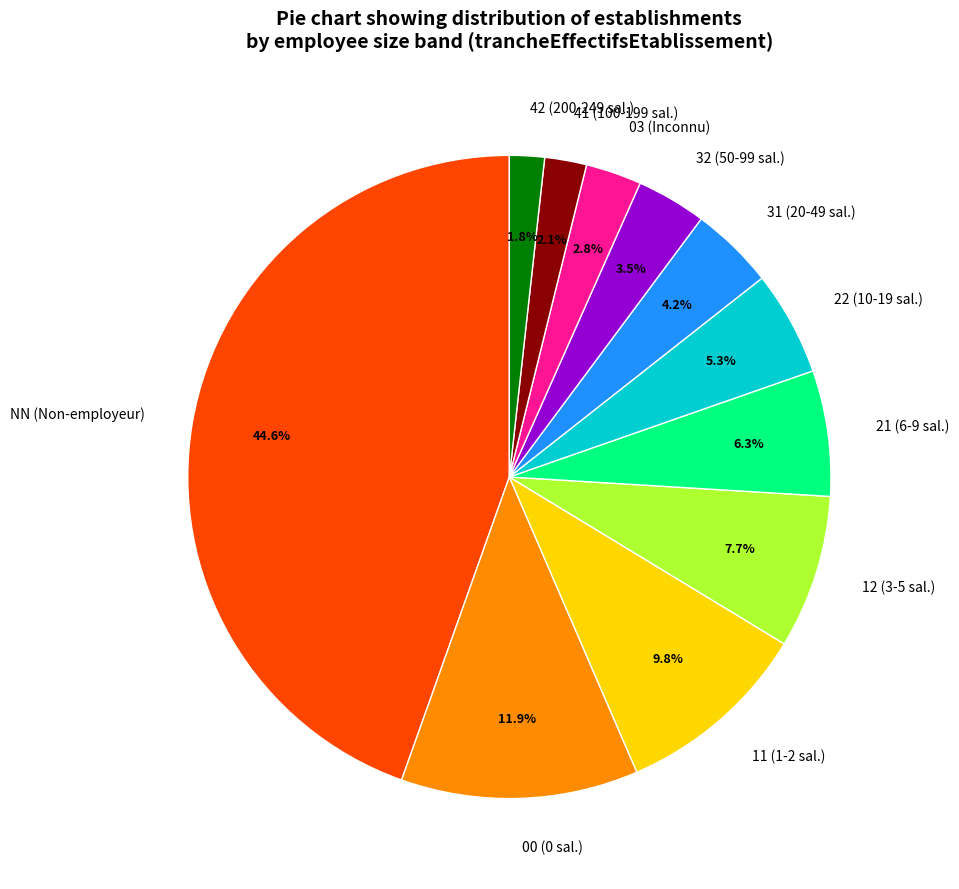

Between 21 and 11, which is larger?

11